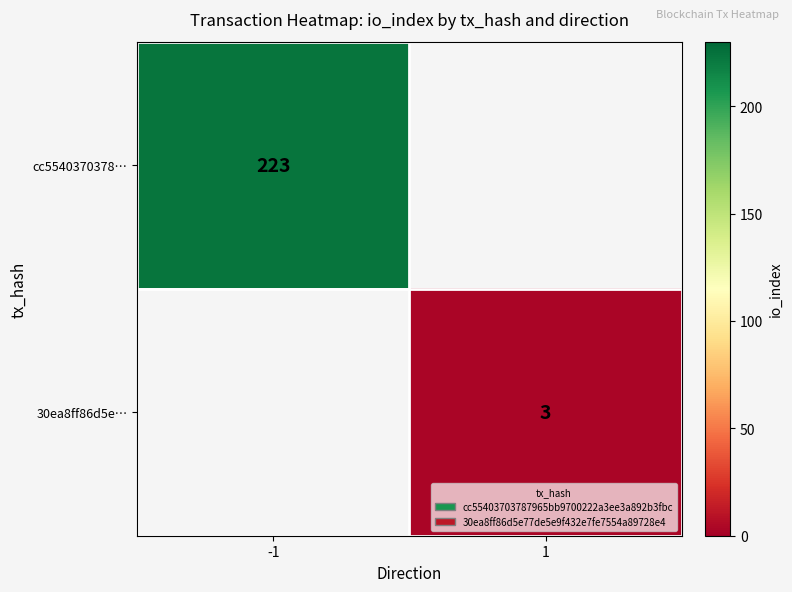

Is it true that 30ea8ff86d5e… equals 2 at 1?

False